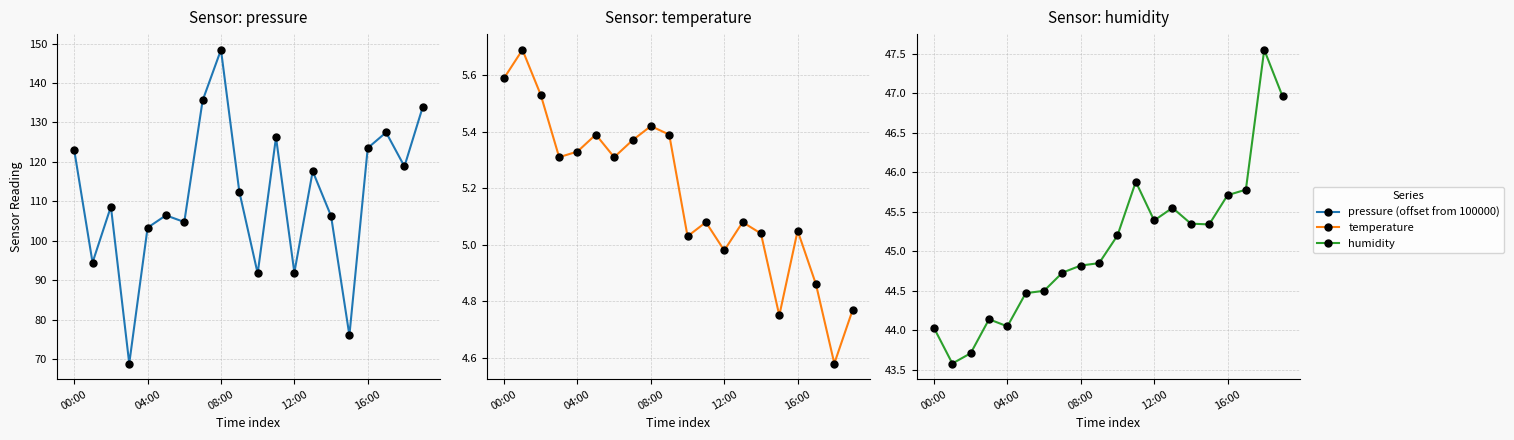

What is the average value of the temperature series?

5.2